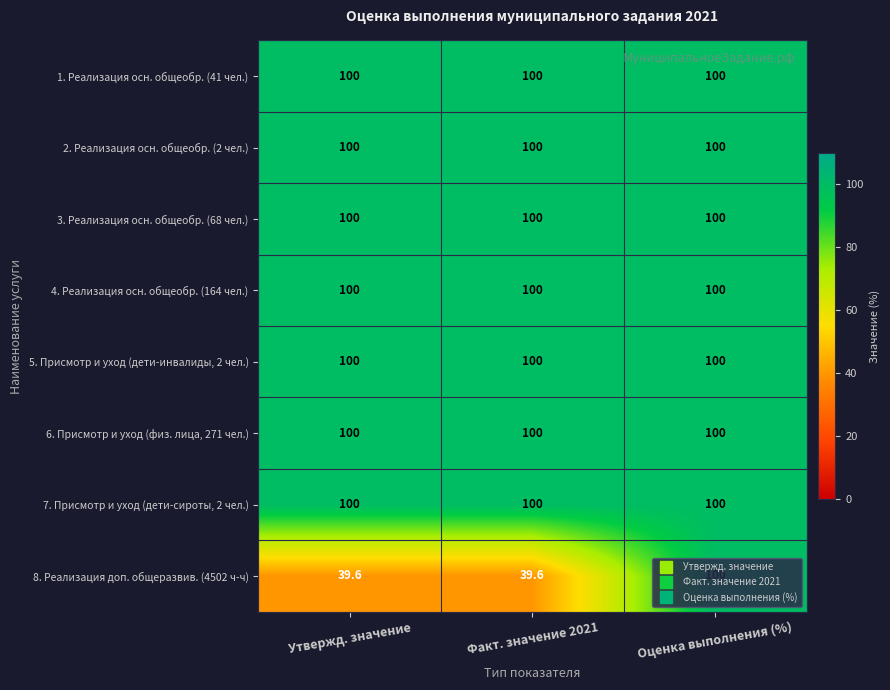

What is the sum of all 2. Реализация осн. общеобр. (2 чел.) values?

300.0